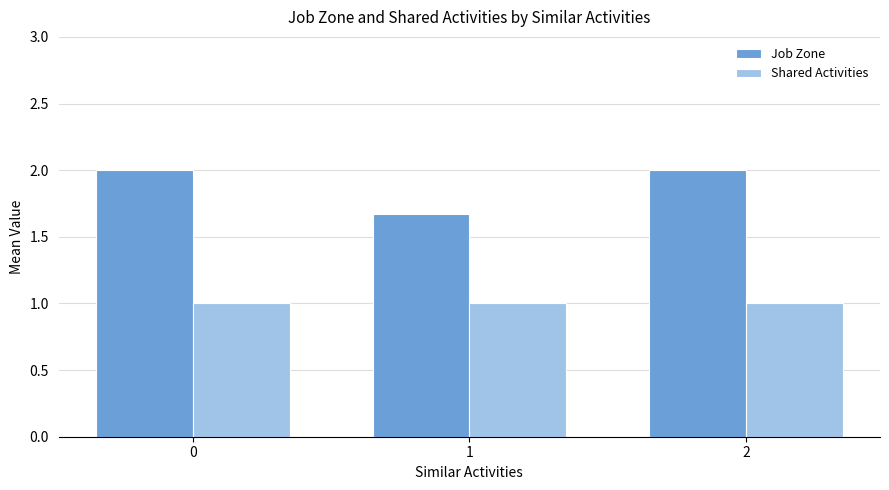

Rank the series at 2 from highest to lowest value.

Job Zone, Shared Activities